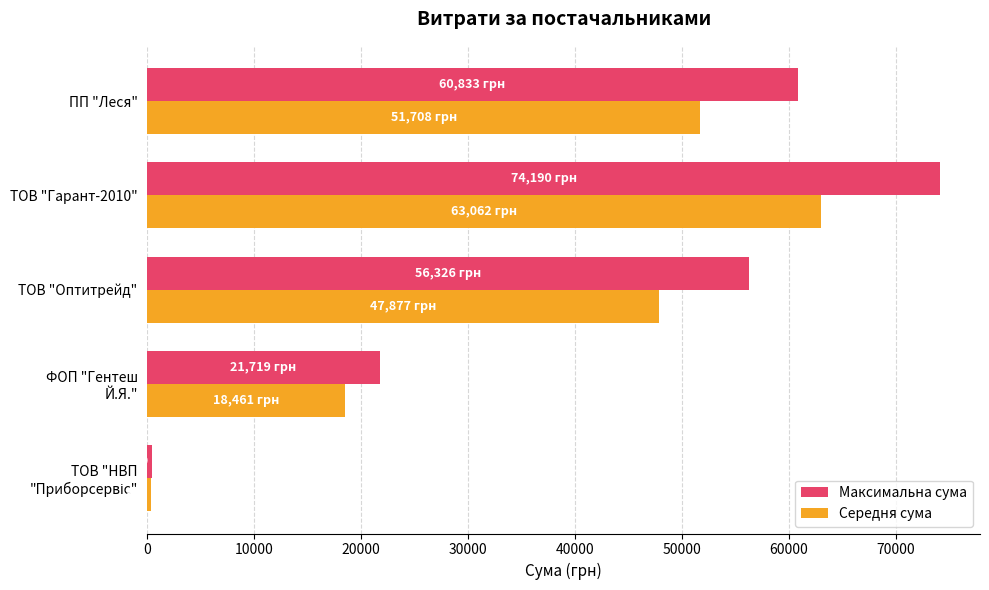

Which series has the largest total across all categories?

Максимальна сума